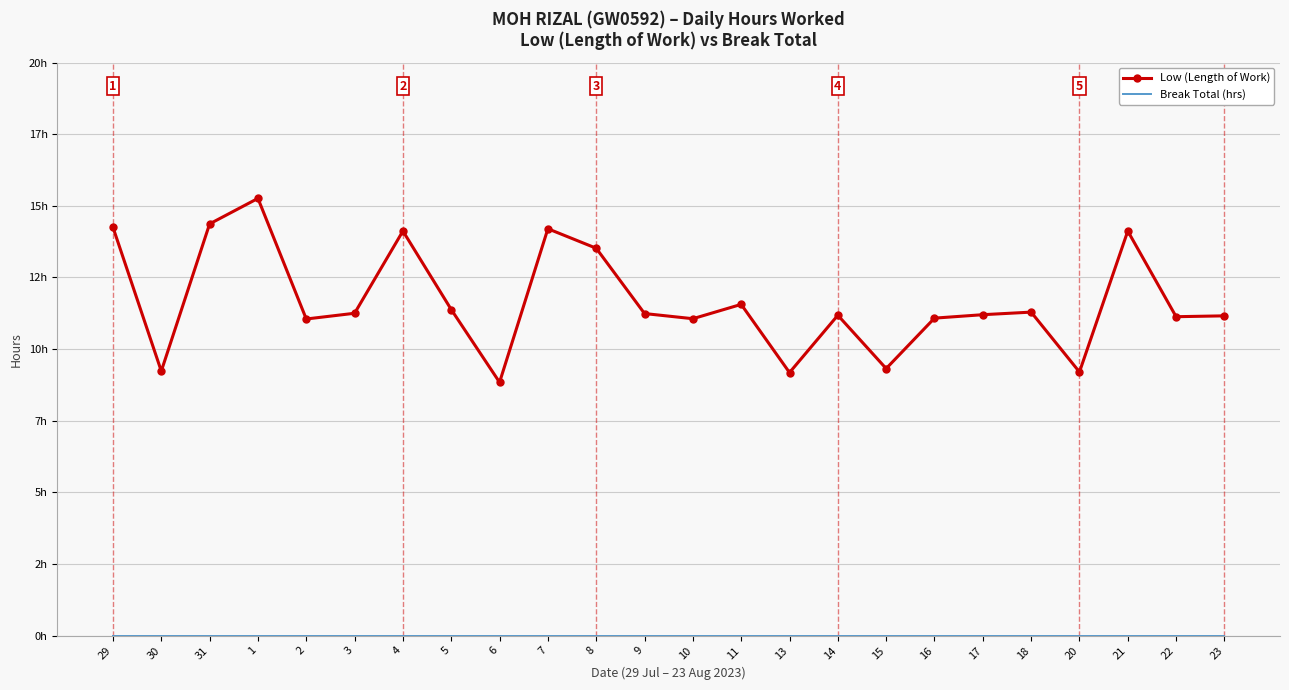

Which series has the largest total across all categories?

Low (Length of Work)